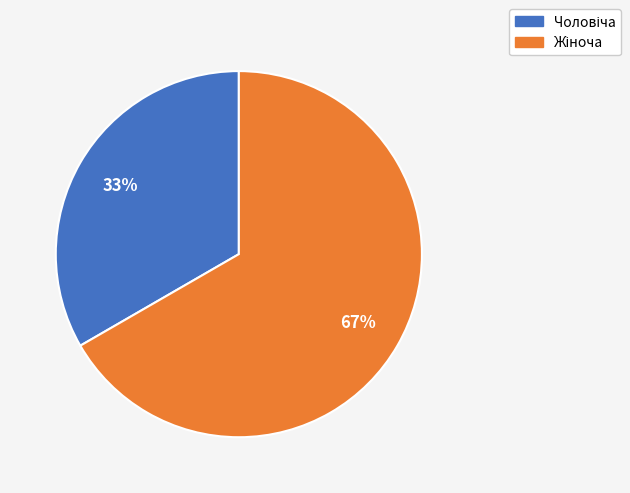

Does any single category account for the majority?

Yes